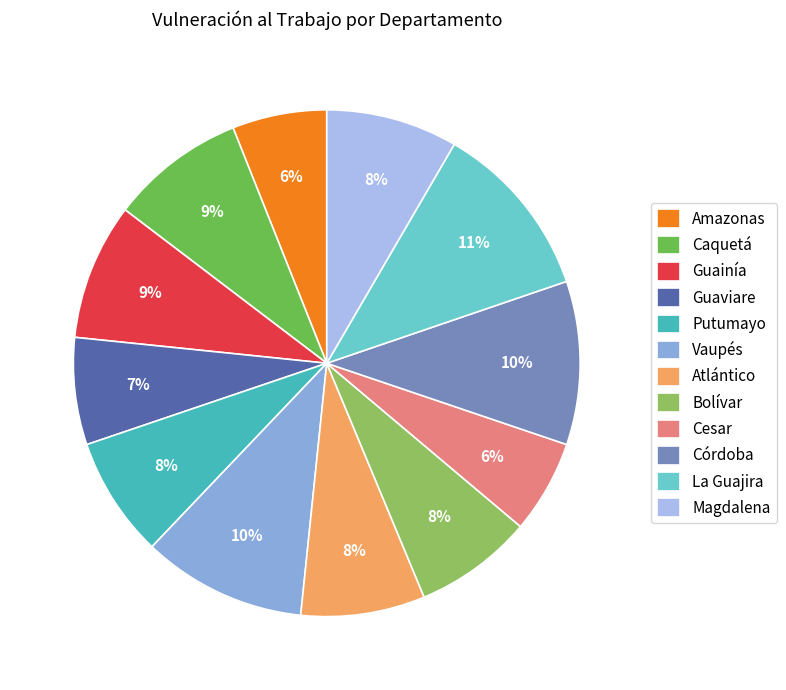

Count the number of slices in the pie.

12